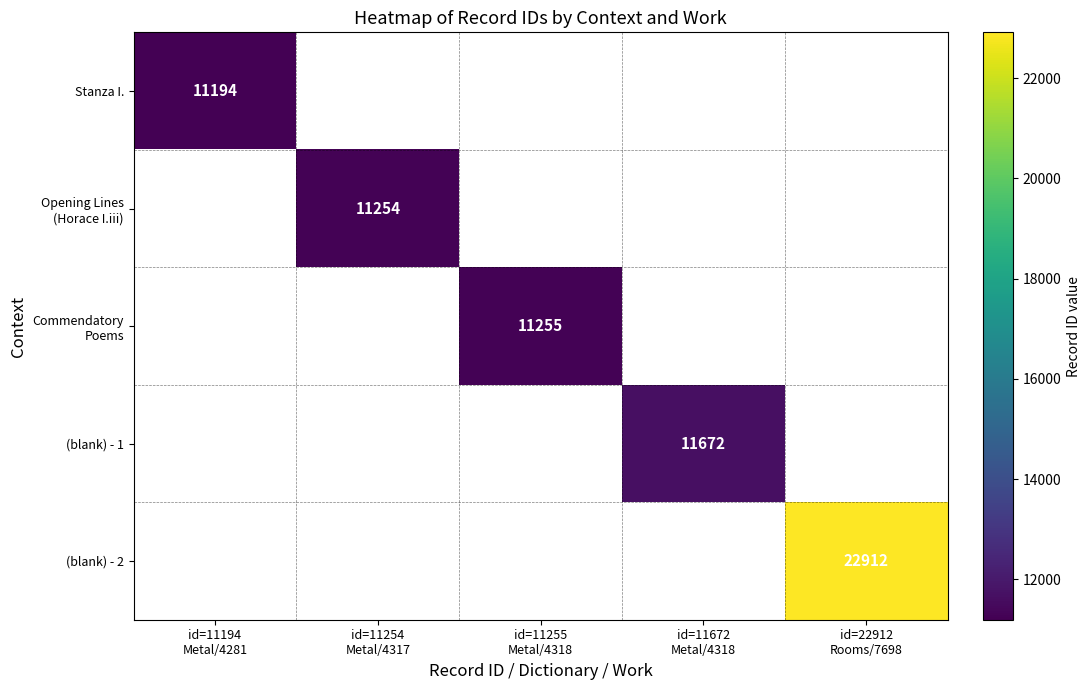

Which series has the largest range (max minus min)?

Stanza I.